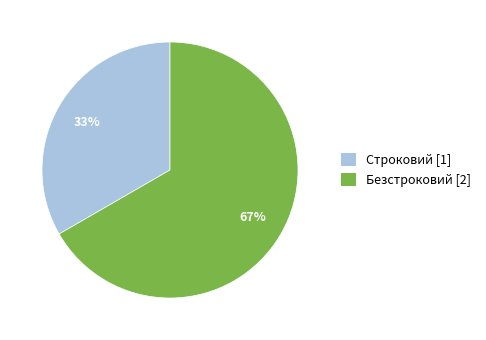

Which slice is the smallest?

Строковий